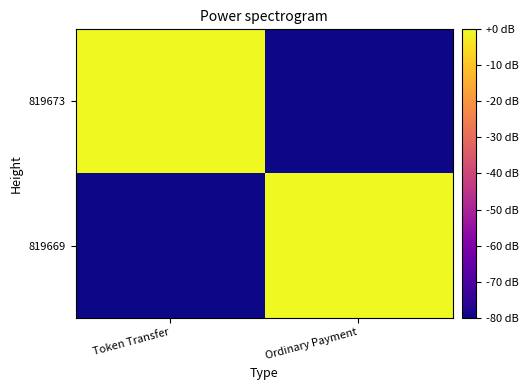

At which category does the chart reach its peak across all series?

Ordinary Payment